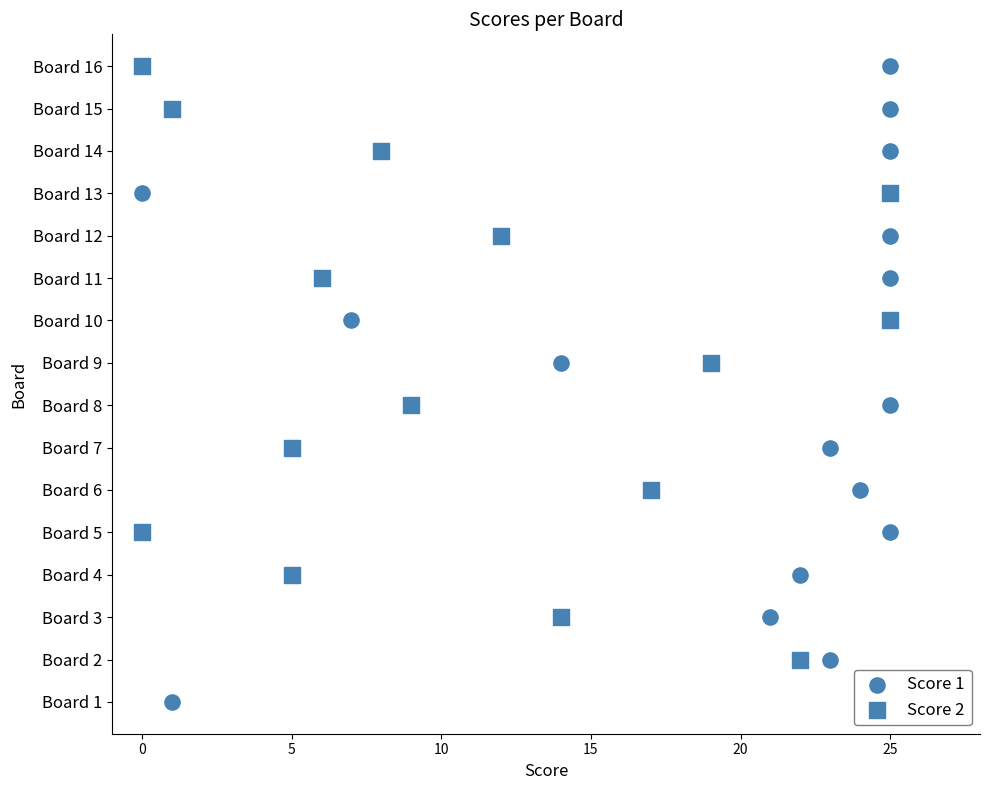

What are all the series names shown in the legend?

Score 1, Score 2